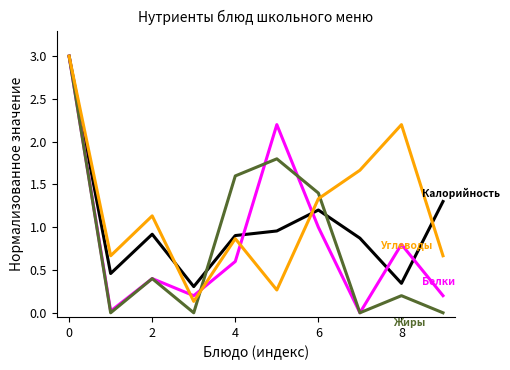

What is the maximum value shown in the chart?

3.0